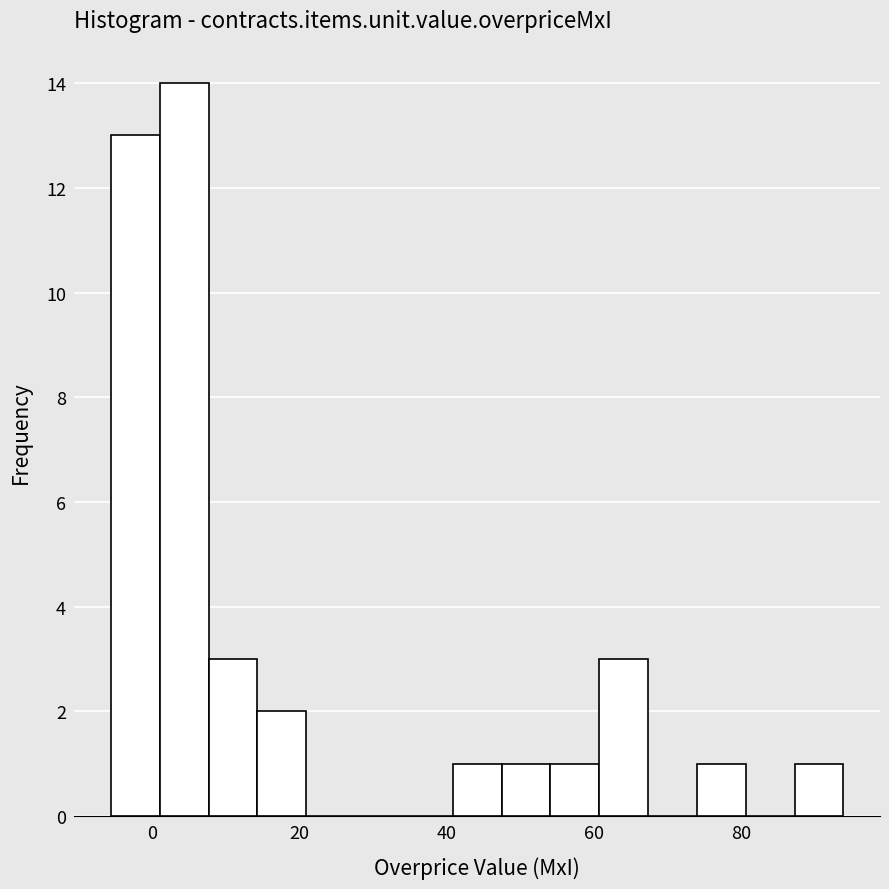

Around what value on the x-axis is the tallest bar? Give the approximate position of its centre, as read against the axis.

4